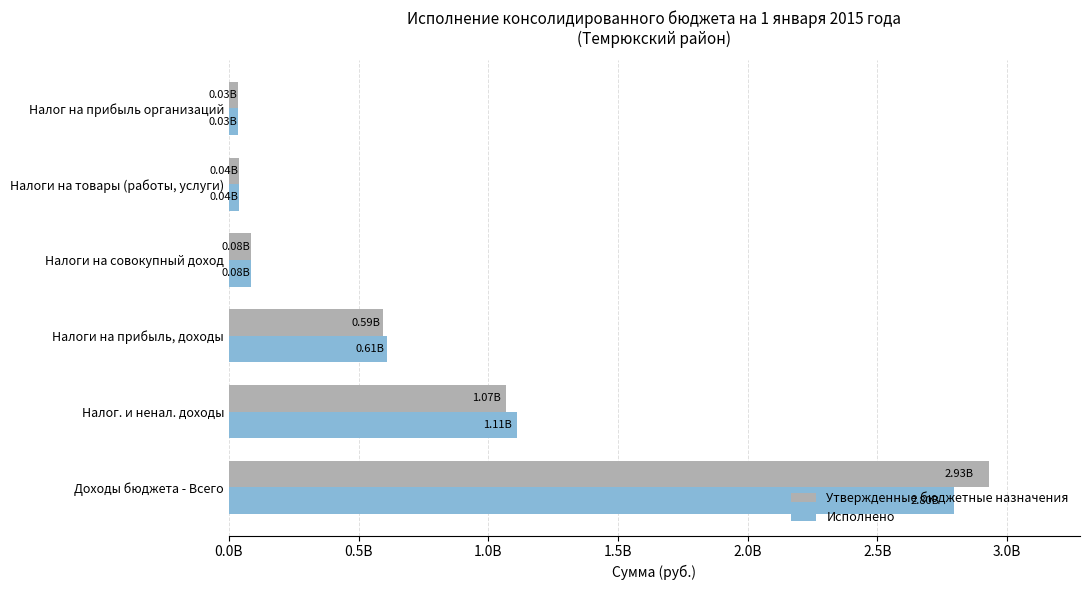

What are all the series names shown in the legend?

Утвержденные бюджетные назначения, Исполнено